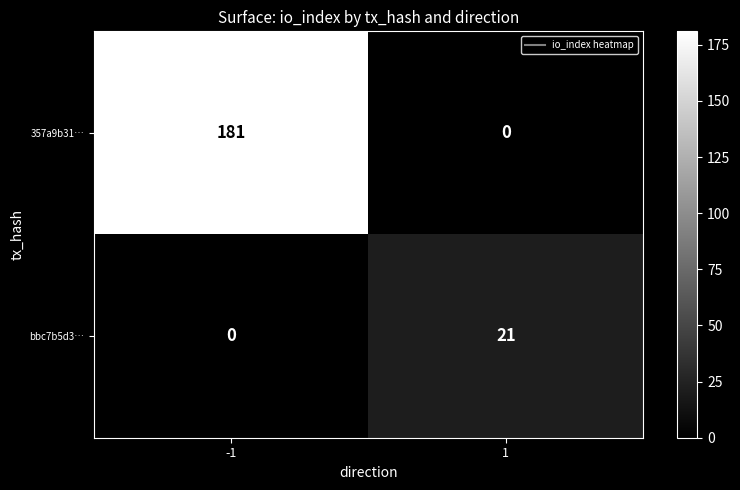

The value of bbc7b5d3… at 1 is 21. True or false?

True